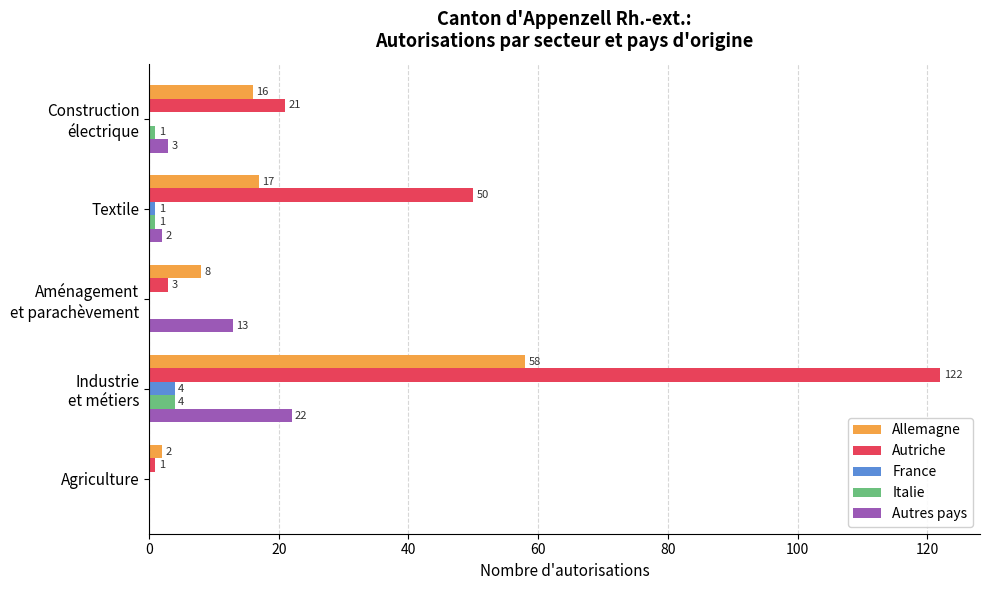

At which label is Autriche closest to 61?

Textile